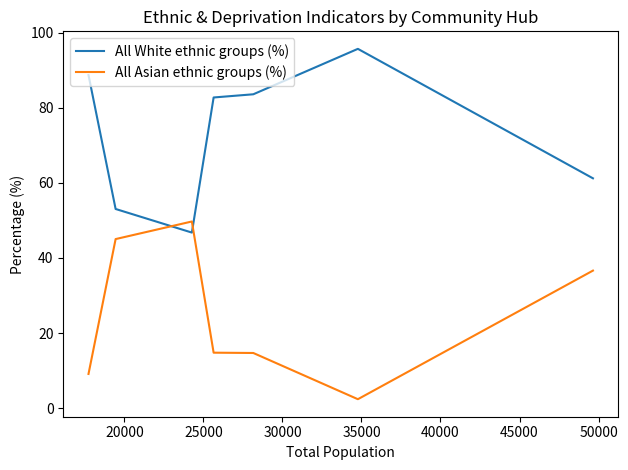

What is the average value of the All Asian ethnic groups (%) series?

24.6